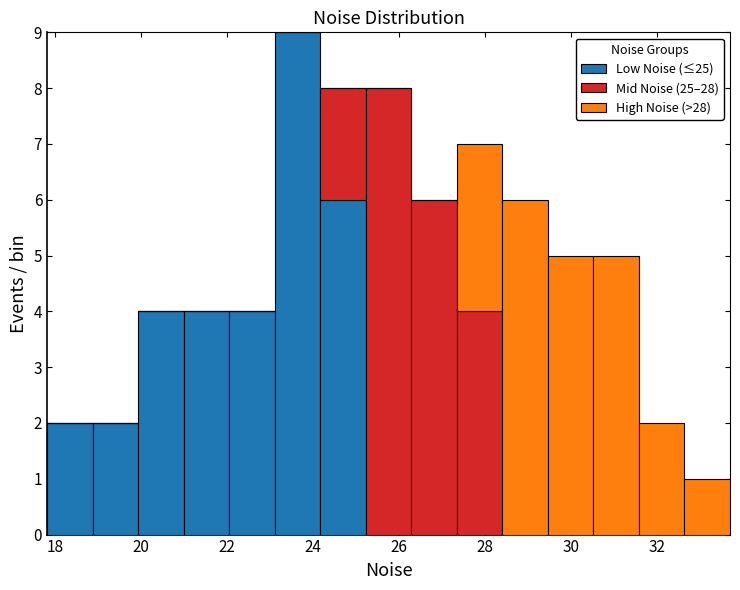

Which range on the x-axis has the tallest stacked bar (by total height)?

23.2 to 24.2